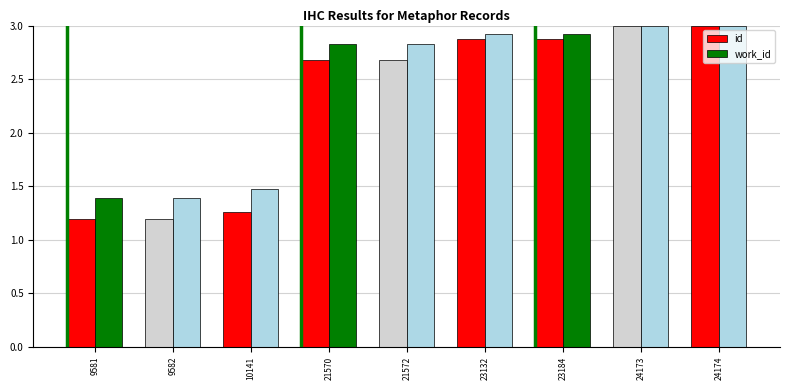

What is the smallest value displayed?

1.2